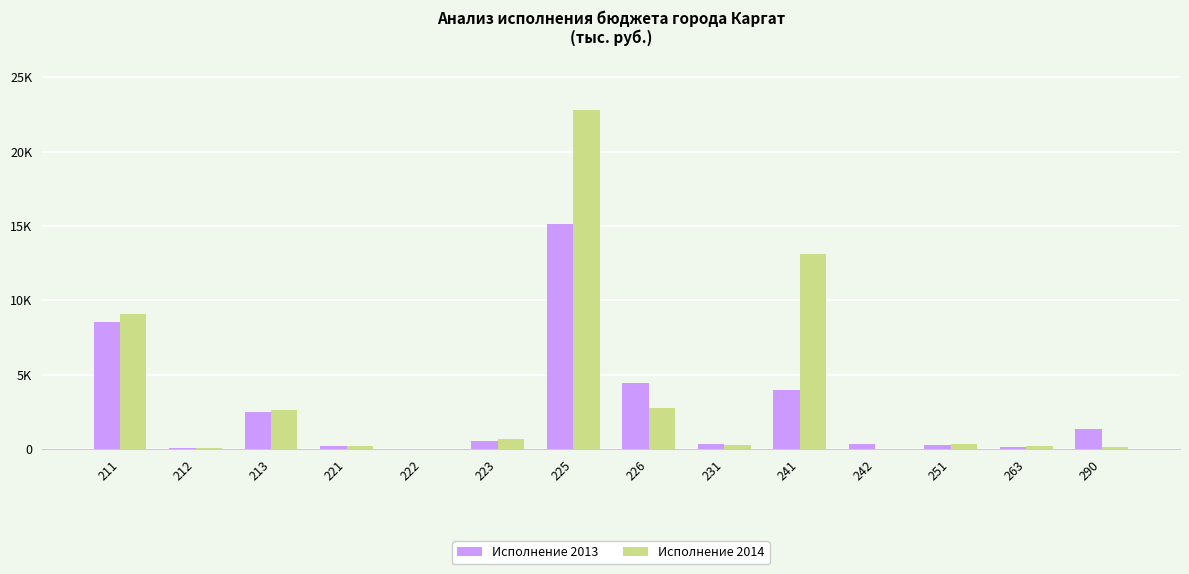

Which series has the largest total across all categories?

Исполнение 2014